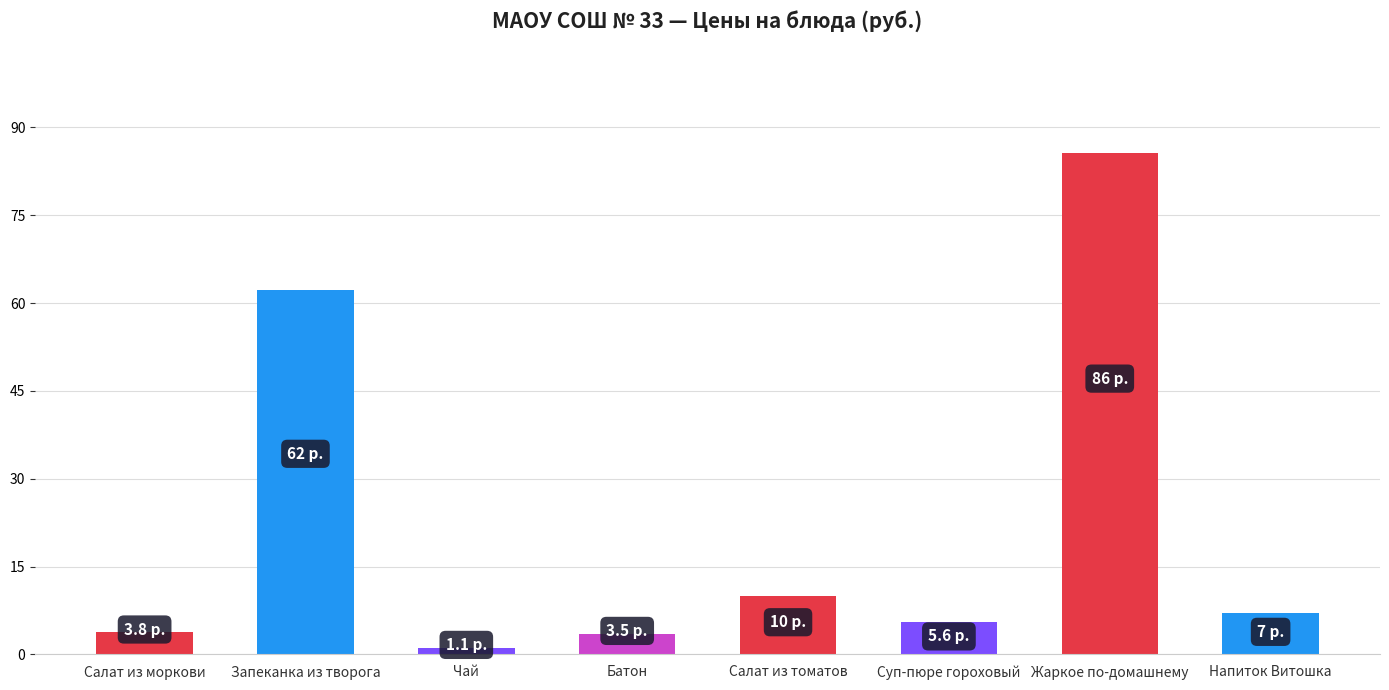

What is the sum of the values at Напиток Витошка and Запеканка из творога?

69.3